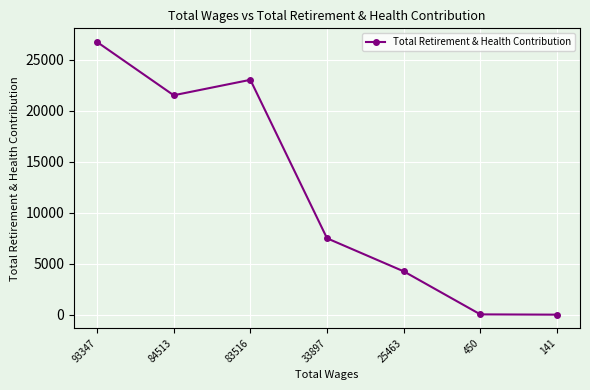

What is the value of the 2nd point from the left?

21529